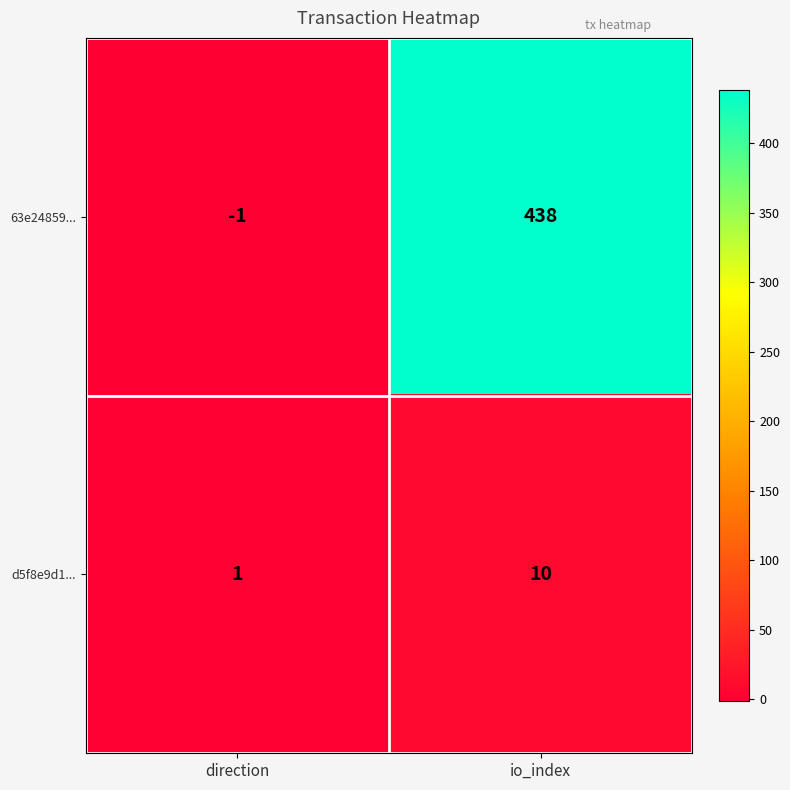

What is the difference between the highest and lowest values at io_index?

428